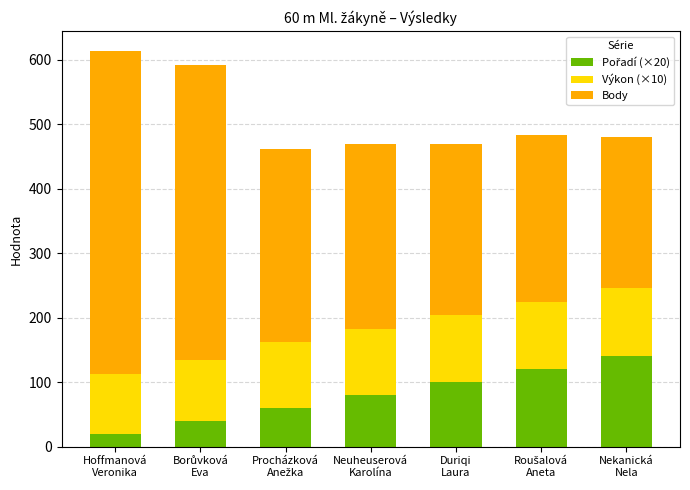

How many categories are shown in the chart?

7